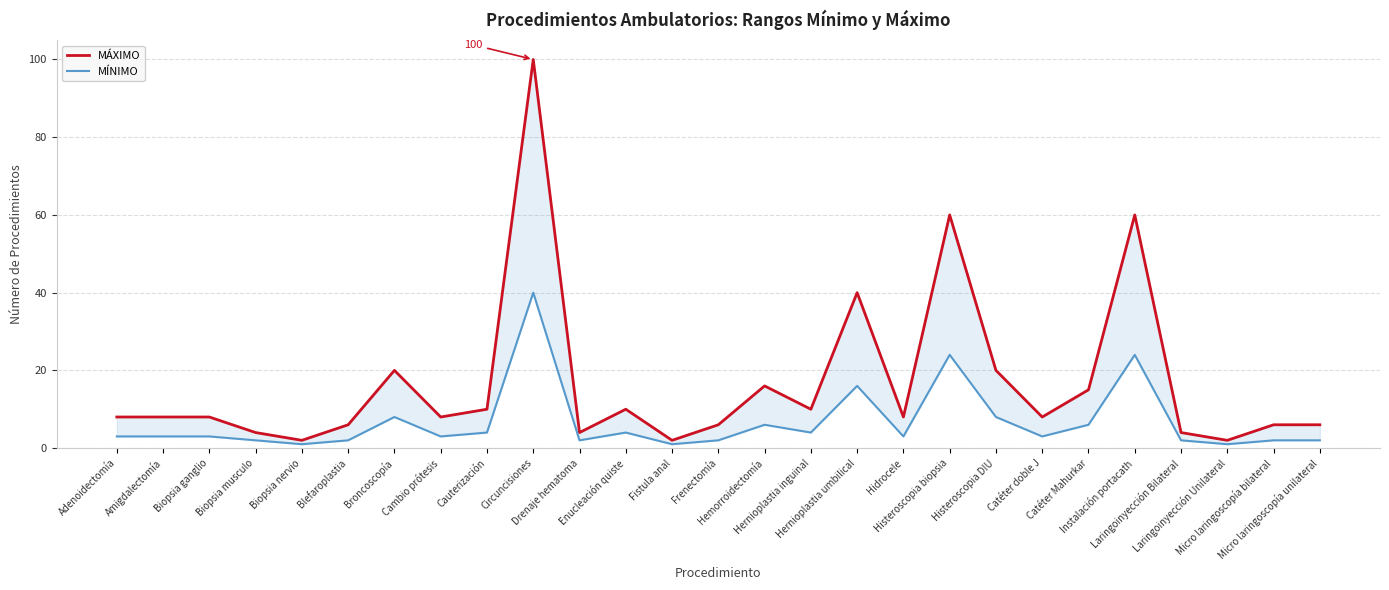

List the labels in order of MÁXIMO value, largest first.

Circuncisiones, Histeroscopia biopsia, Instalación portacath, Hernioplastia umbilical, Broncoscopía, Histeroscopia DIU, Hemorroidectomía, Catéter Mahurkar, Cauterización, Enucleación quiste, Hernioplastia inguinal, Adenoidectomía, Amigdalectomía, Biopsia ganglio, Cambio prótesis, Hidrocele, Catéter doble J, Blefaroplastia, Frenectomía, Micro laringoscopía bilateral, Micro laringoscopía unilateral, Biopsia musculo, Drenaje hematoma, Laringoinyección Bilateral, Biopsia nervio, Fistula anal, Laringoinyección Unilateral